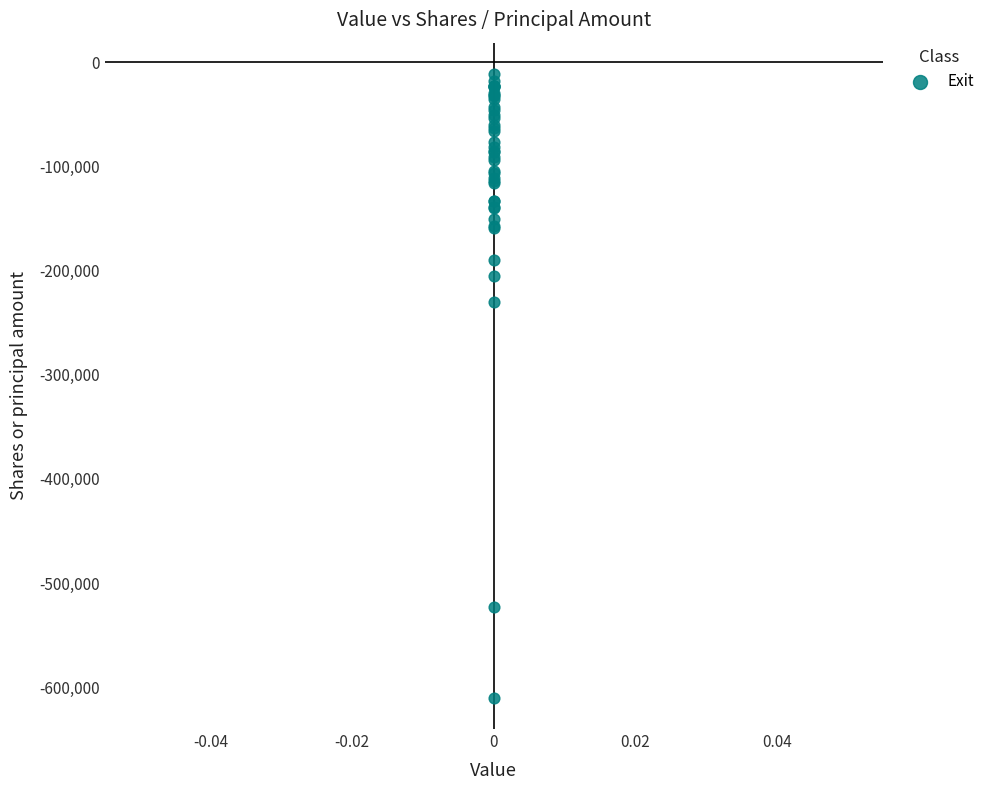

What Y value in the scatter plot is closest to -310615?

-229991